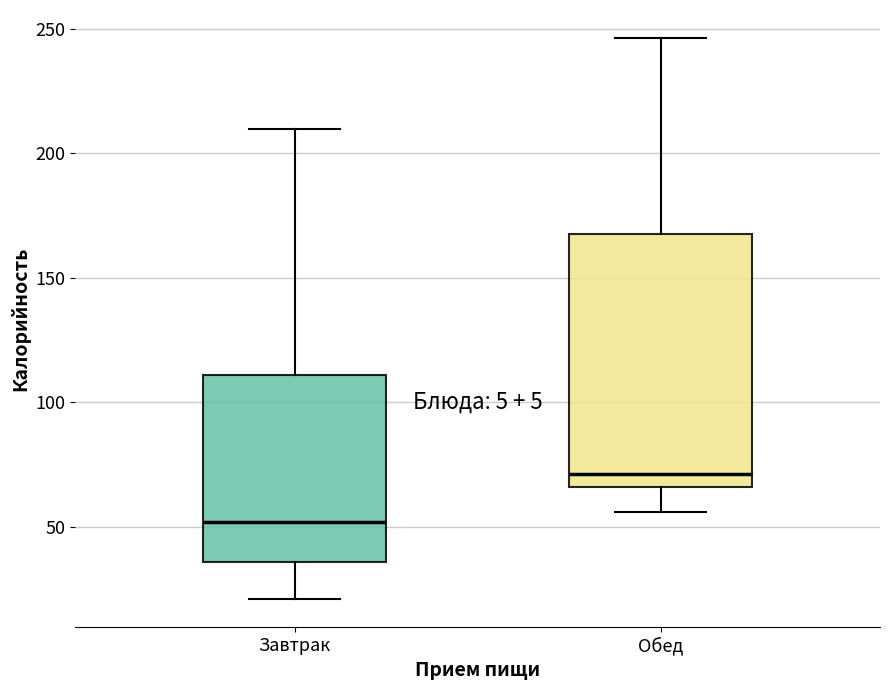

Comparing the boxes themselves (not the whiskers), which one is the tallest?

Обед